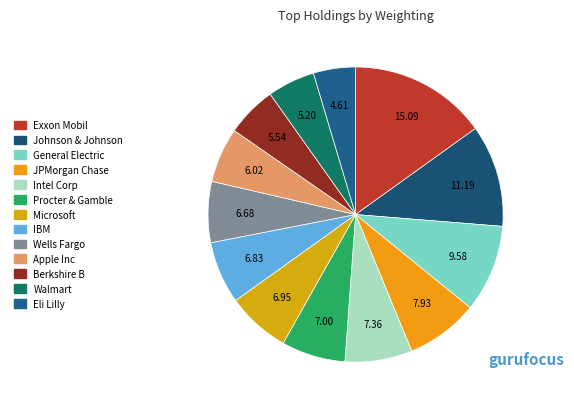

Count the number of slices in the pie.

13